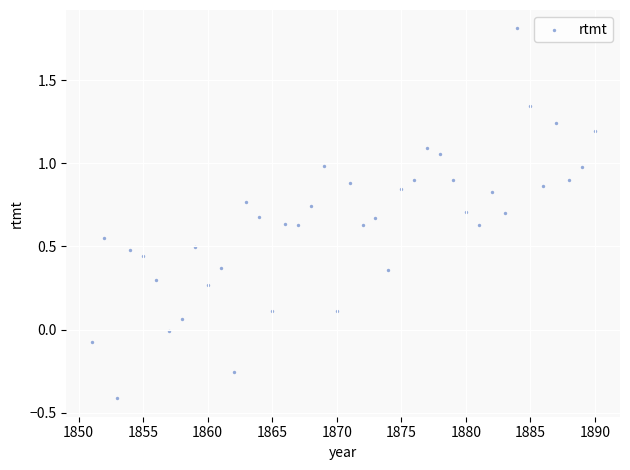

What is the range of X values (max minus min)?

39.0